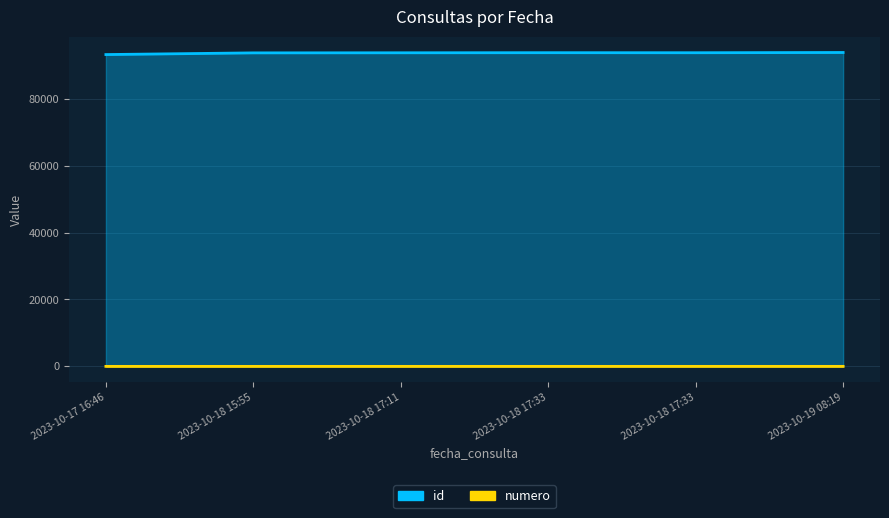

What is the value of the id point at the 1st from the left?

93240